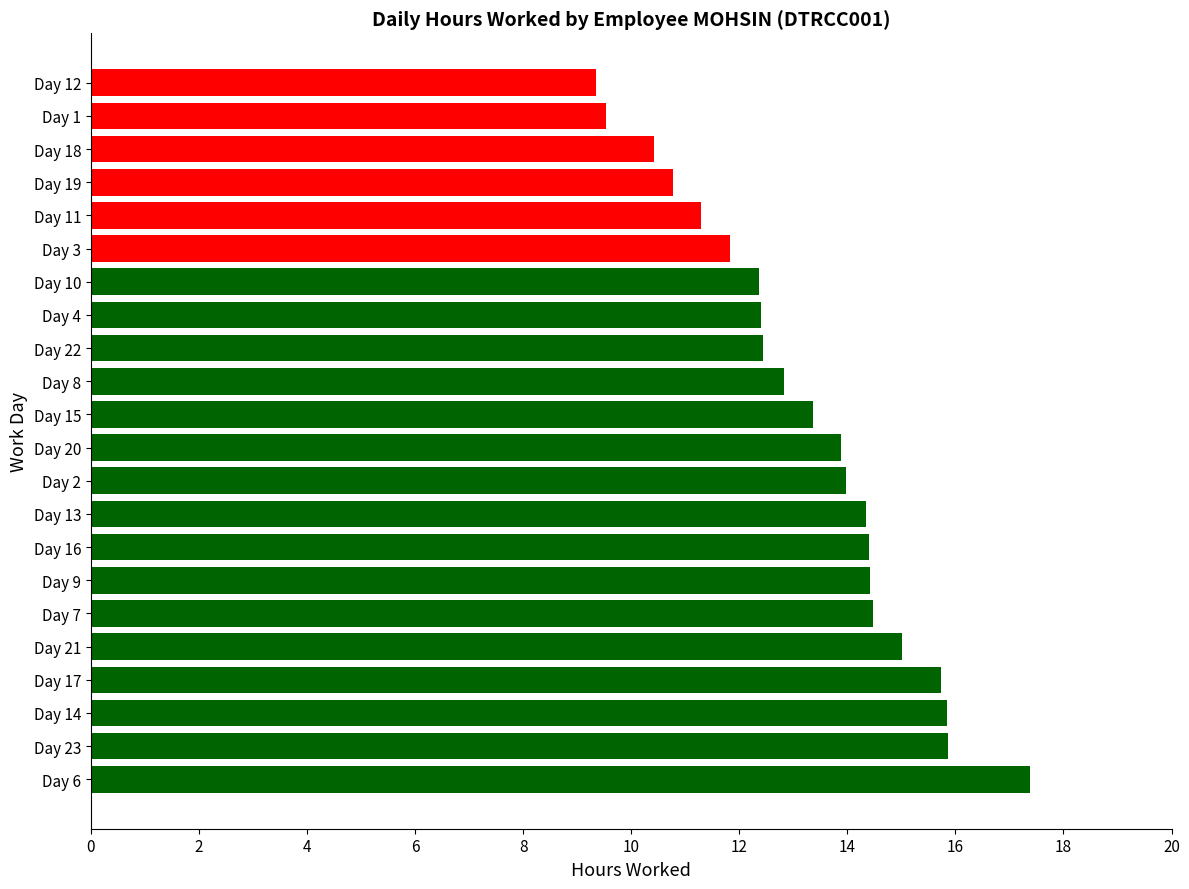

What is the difference between the maximum and minimum values?

8.0